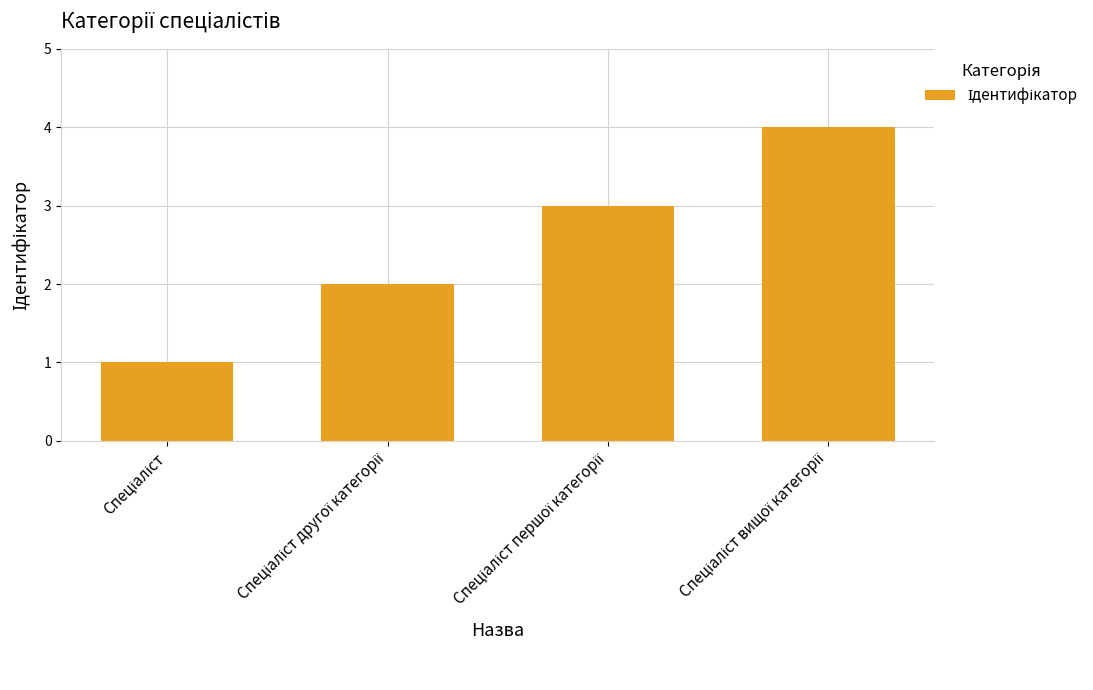

What is the sum of all values?

10